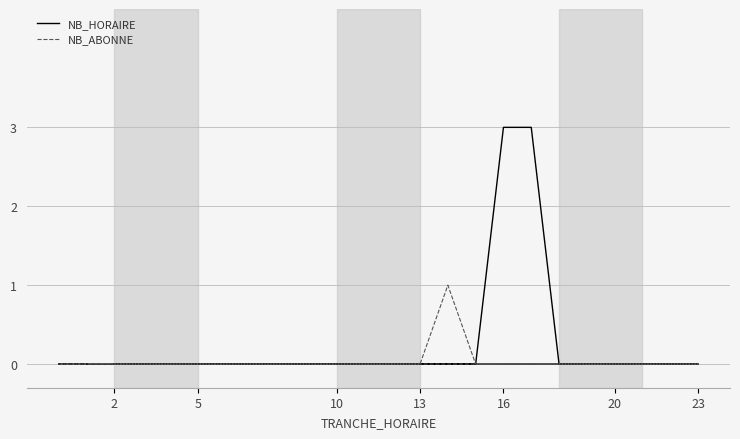

True or false: NB_ABONNE and NB_HORAIRE cross at least once.

False